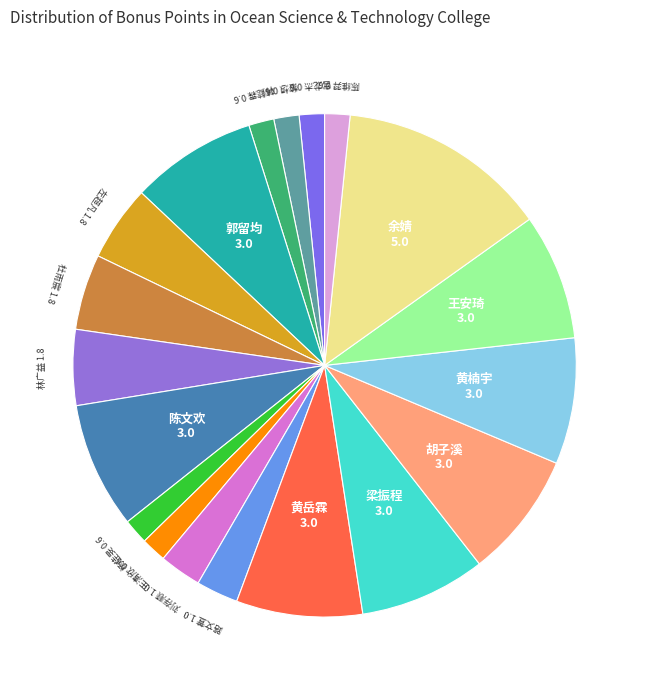

Do 梁振程 and 王清欣 together represent more than half of the pie?

No